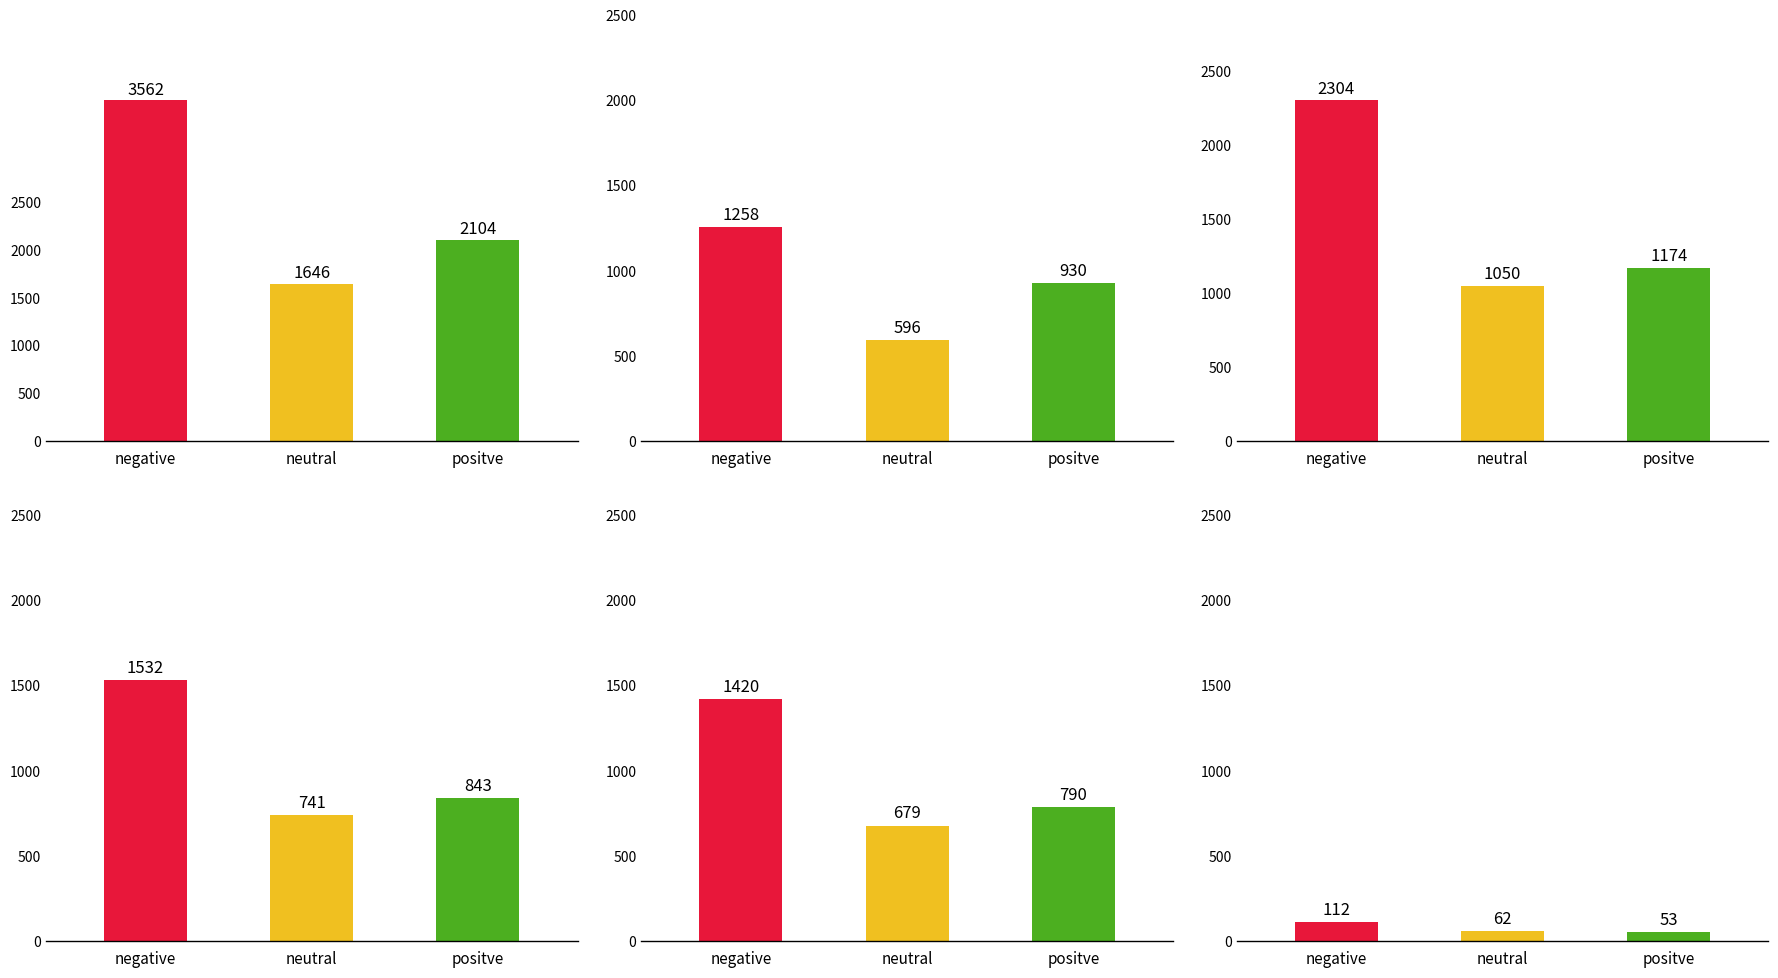

What is the maximum value shown in the chart?

3562